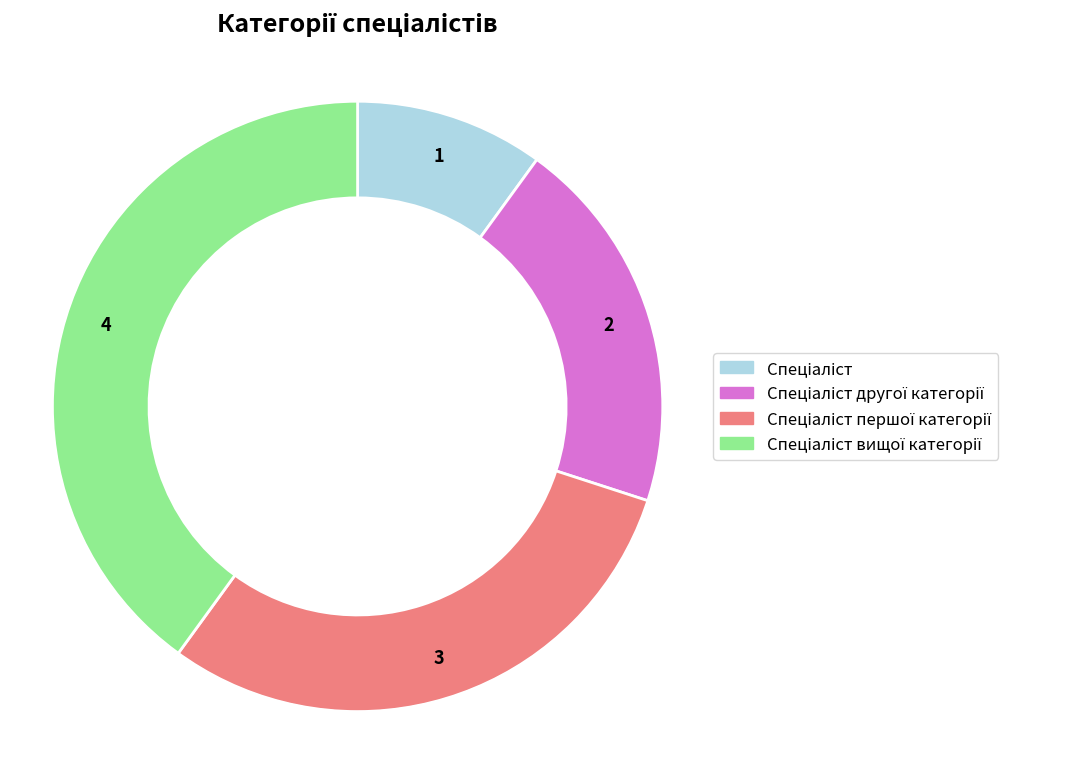

How many segments does this pie chart have?

4